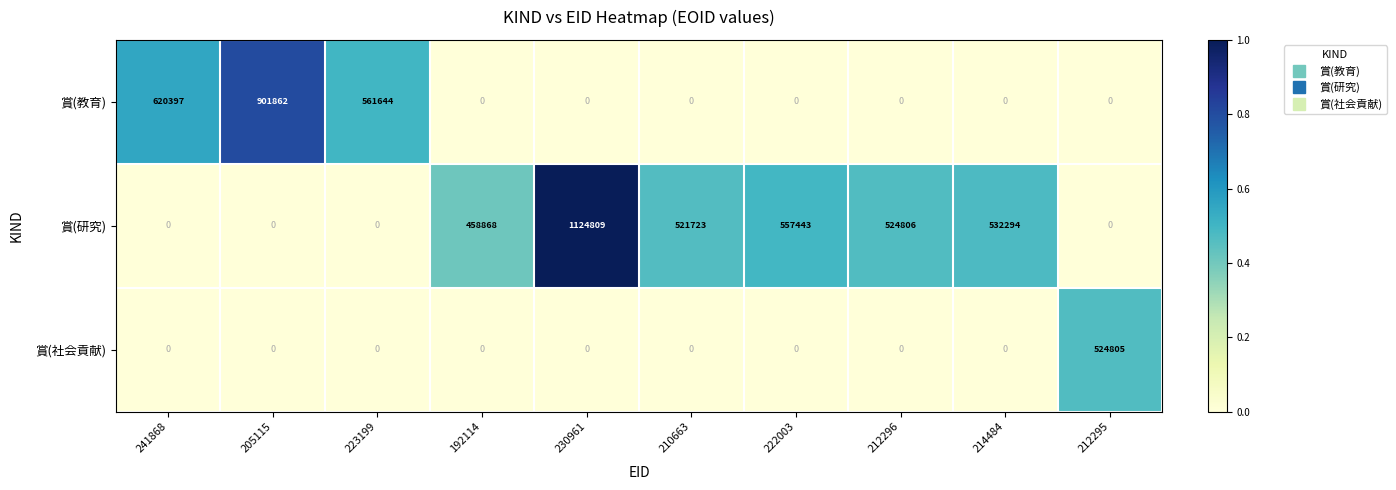

What is the difference between the highest and lowest values at 192114?

458868